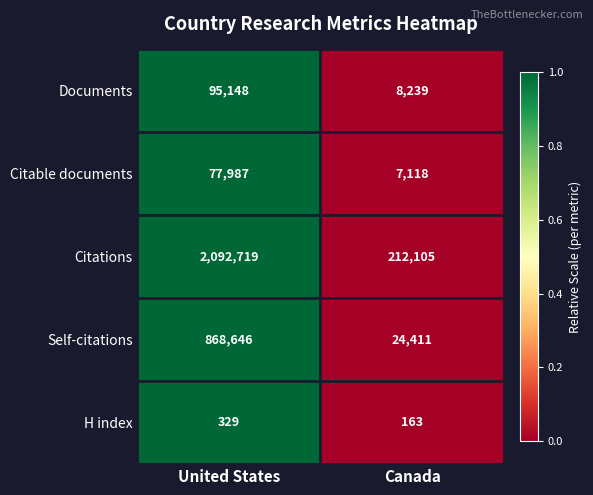

Is it true that Citable documents equals 7118 at Canada?

True